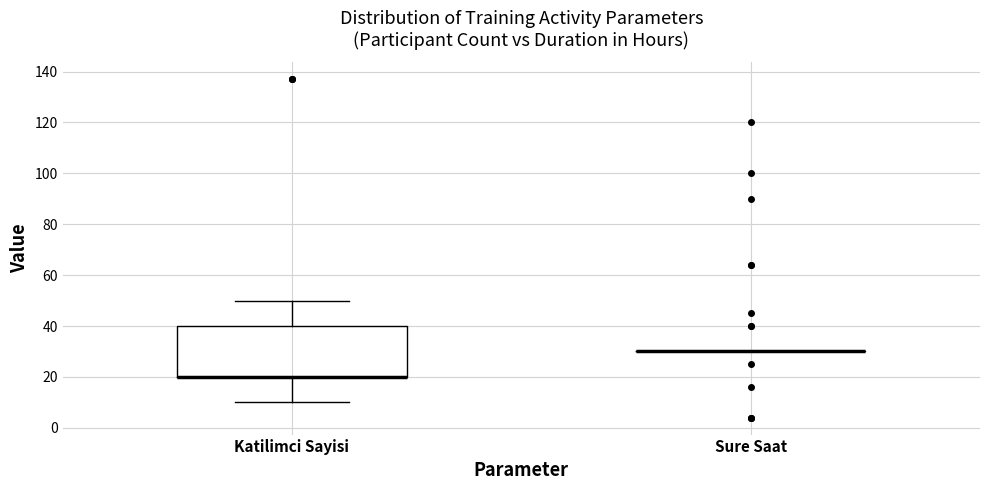

Reading left to right, read every box against the y-axis: the position of its median line, the range the box covers, and the ends of its whiskers. The values are not printed on the chart, so give them approximately, as read against the axis.

Katilimci Sayisi: median 20 (drawn on the box's lower edge), box 20 to 40, whiskers 10 to 50
Sure Saat: box collapsed to a line at 30, whiskers 30 to 30